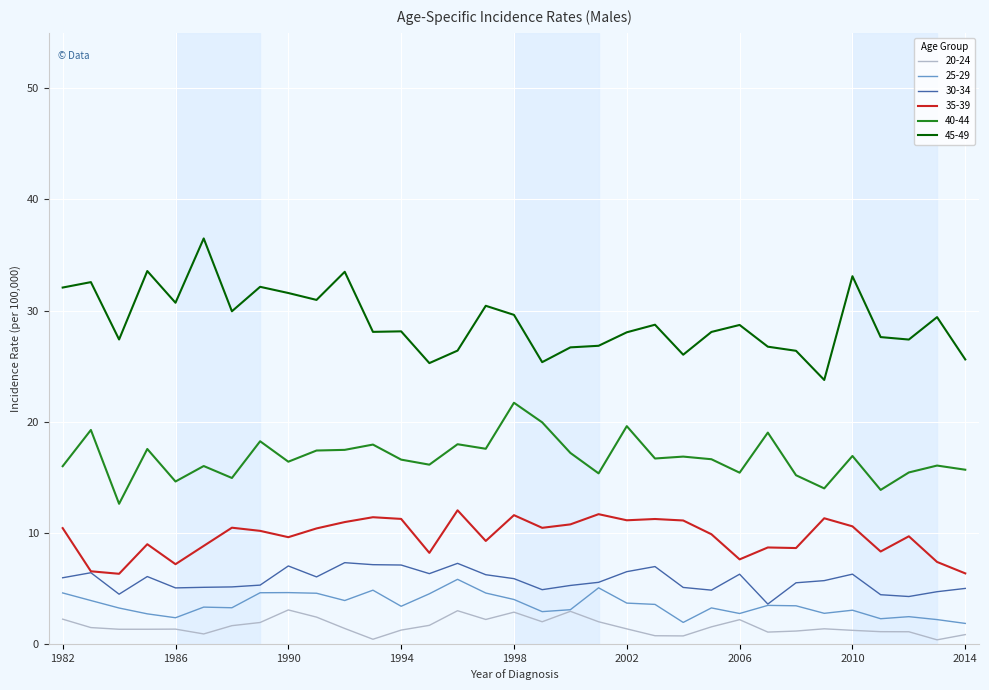

True or false: 30-34 and 45-49 intersect in this chart.

False